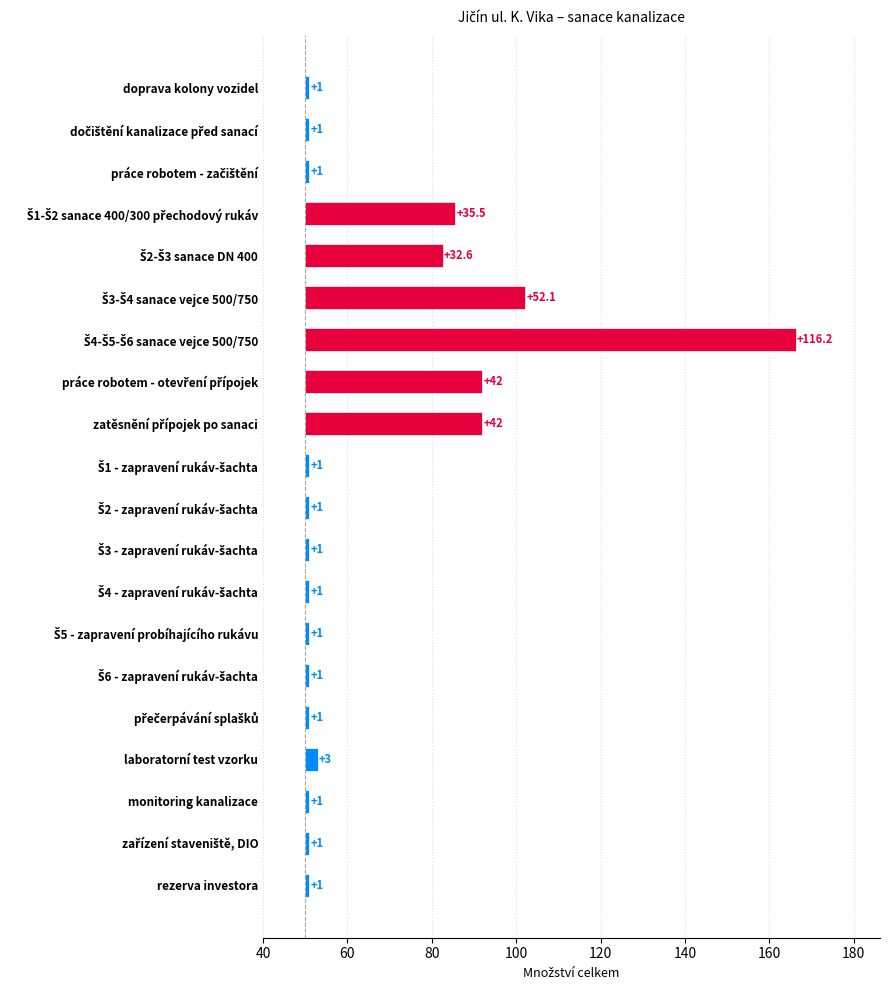

What is the maximum value shown in the chart?

116.2